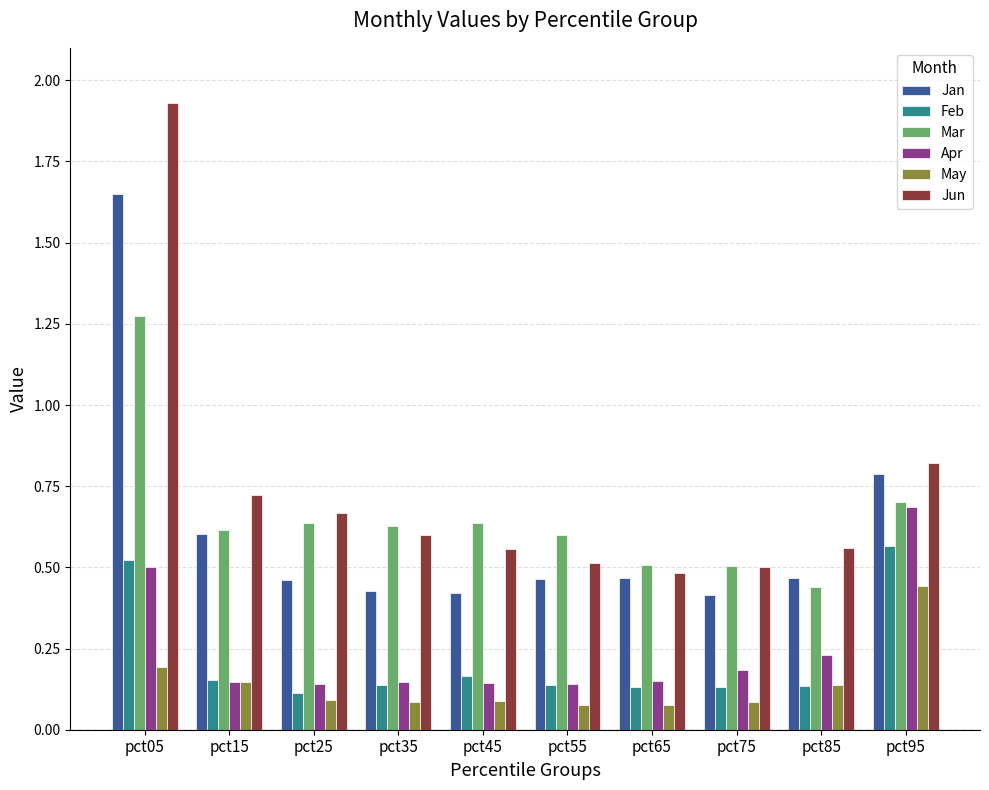

The Jan series shows 0.4 at pct75. True or false?

True